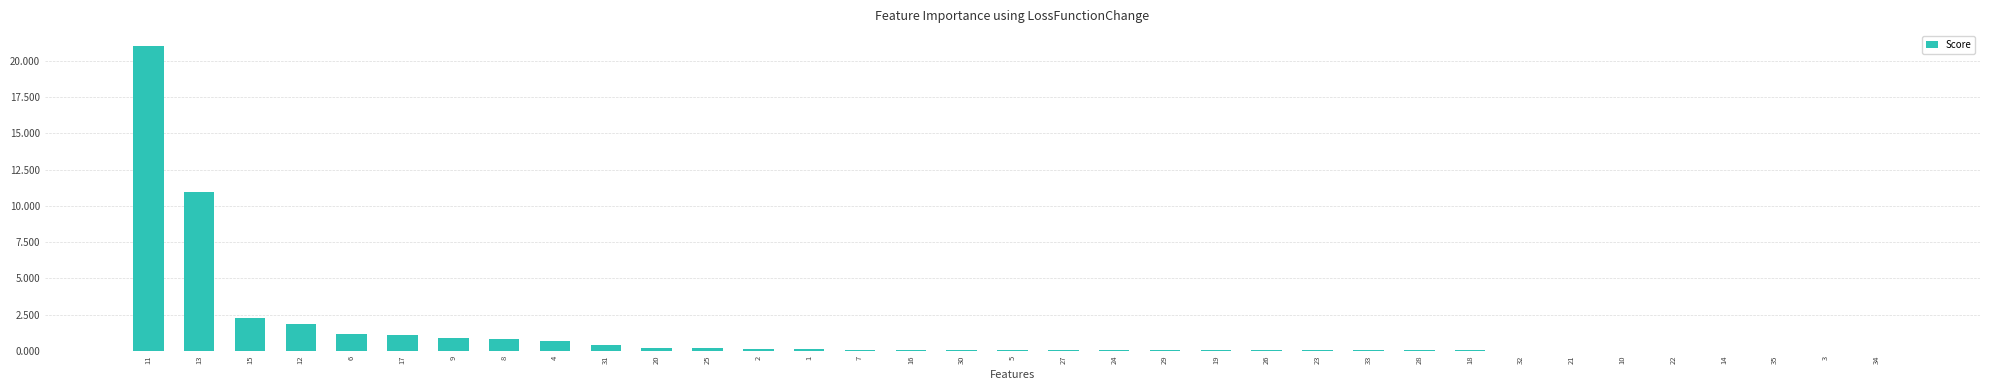

Are the bars horizontal?

No